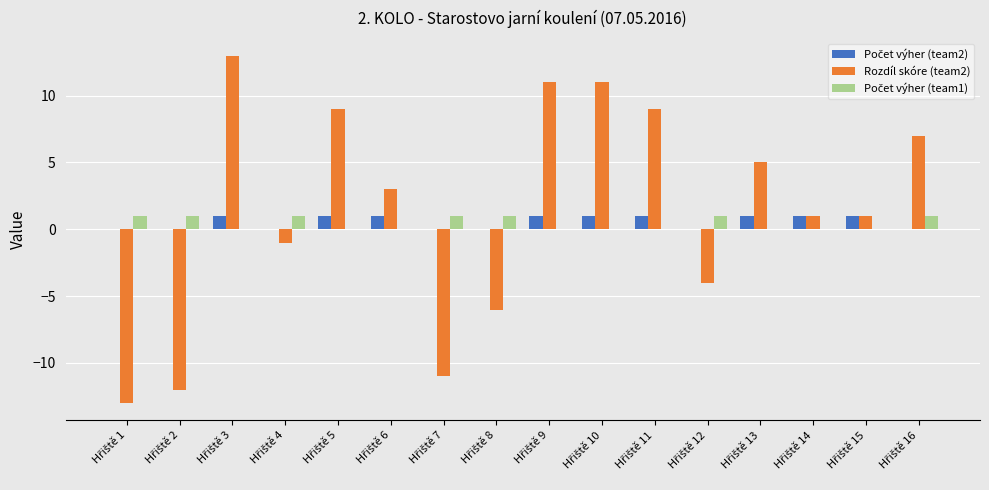

What is the maximum value shown in the chart?

13